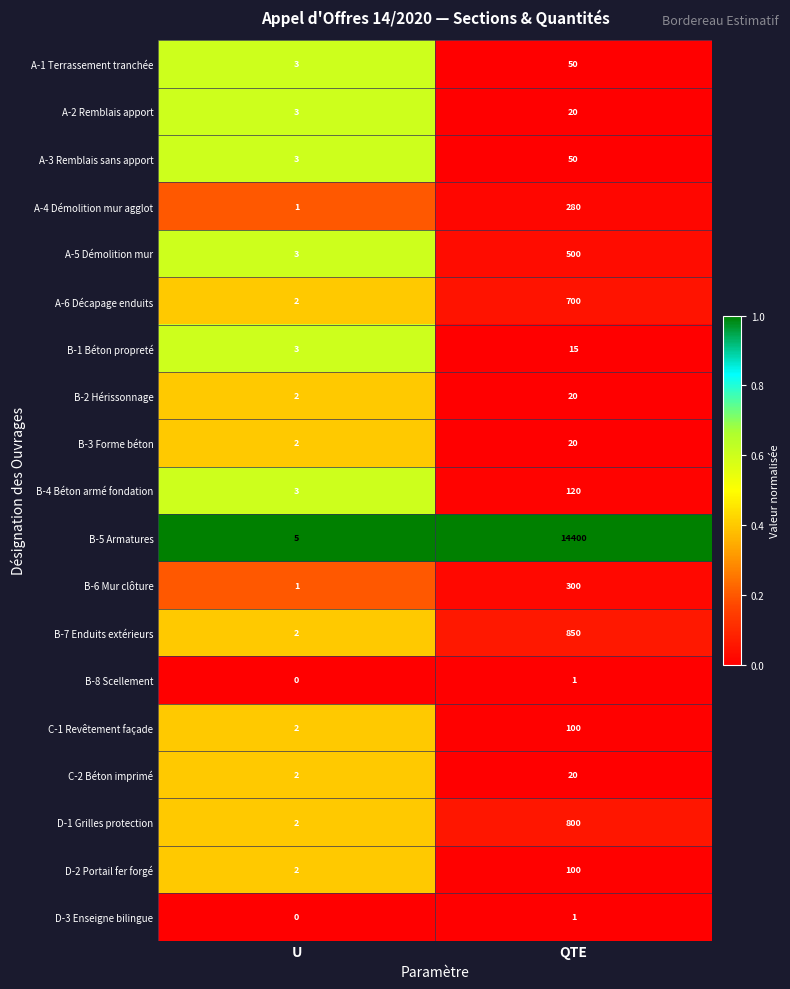

Which series has the largest total across all categories?

B-5 Armatures